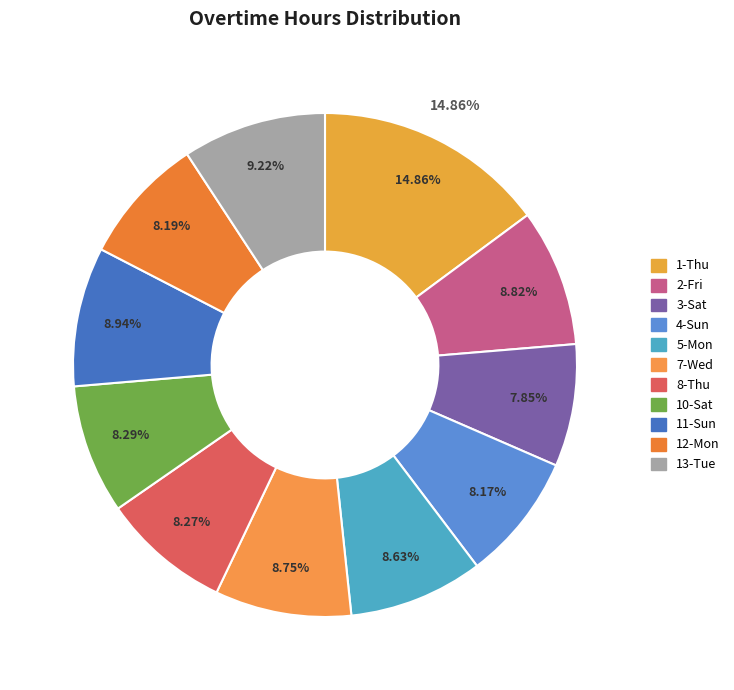

Is it true that Day 11 is 17% of the pie?

False